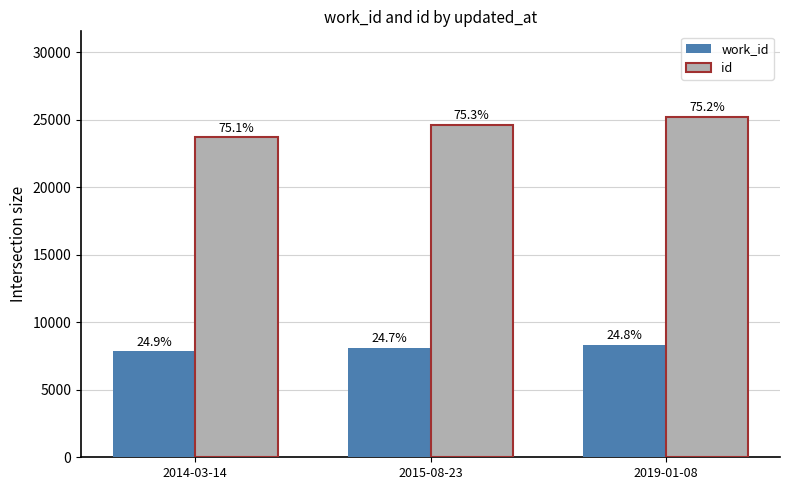

The value of id at 2015-08-23 is 15914. True or false?

False